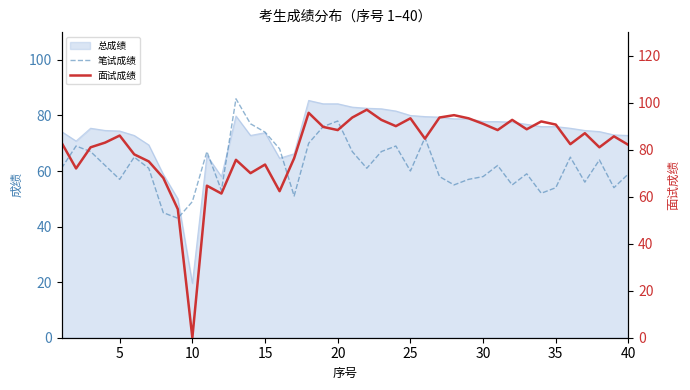

What is the lowest value of the 笔试成绩 series?

43.0